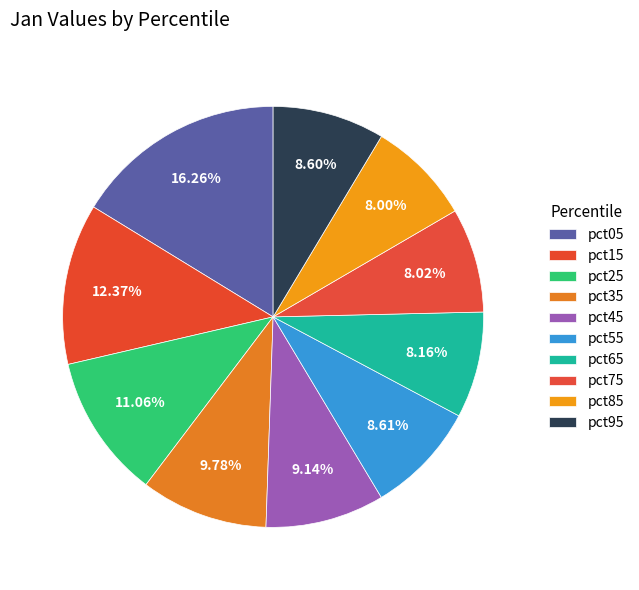

Count the number of slices in the pie.

10